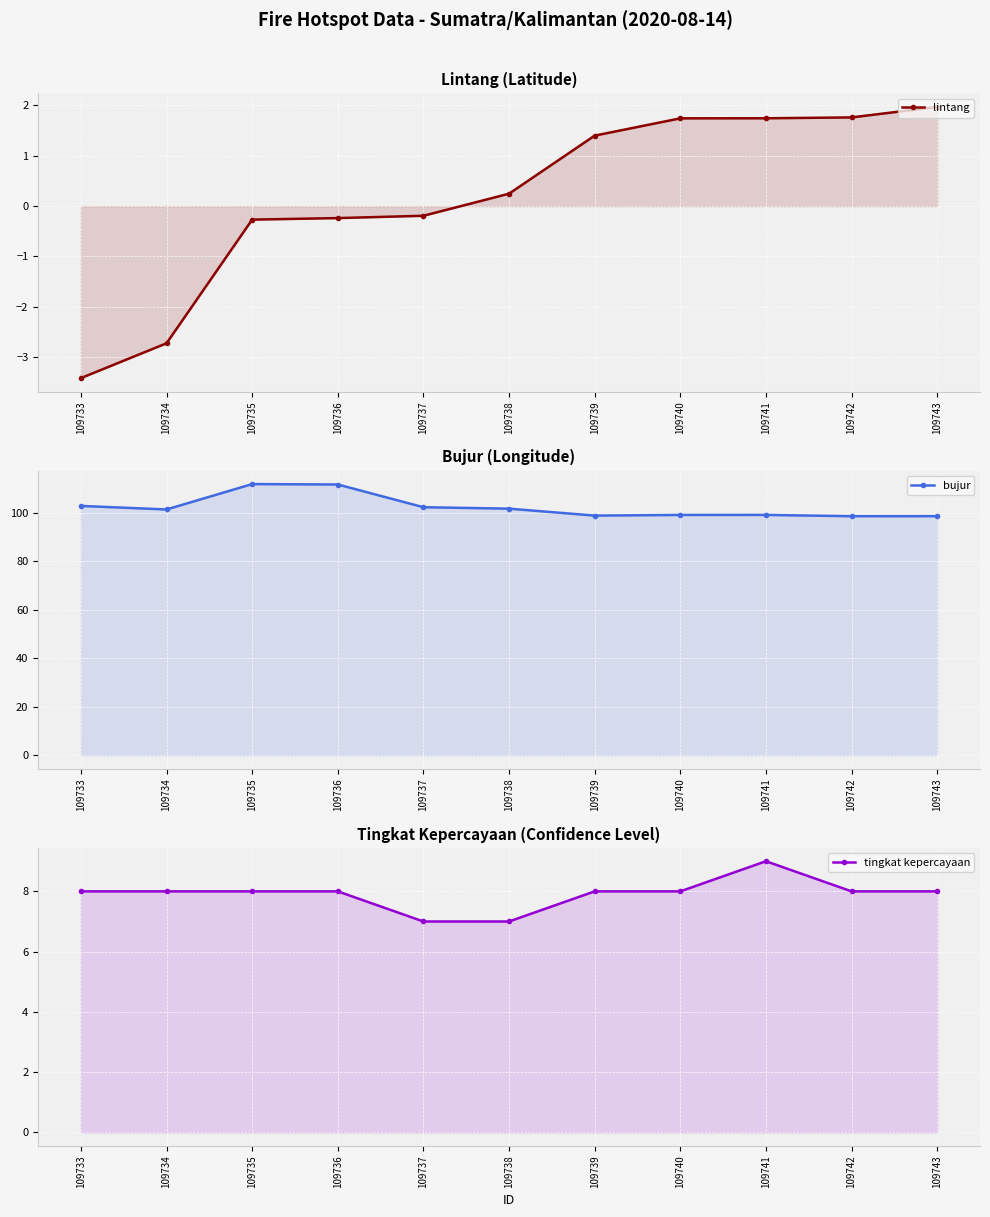

How many data points in bujur are above 101?

6